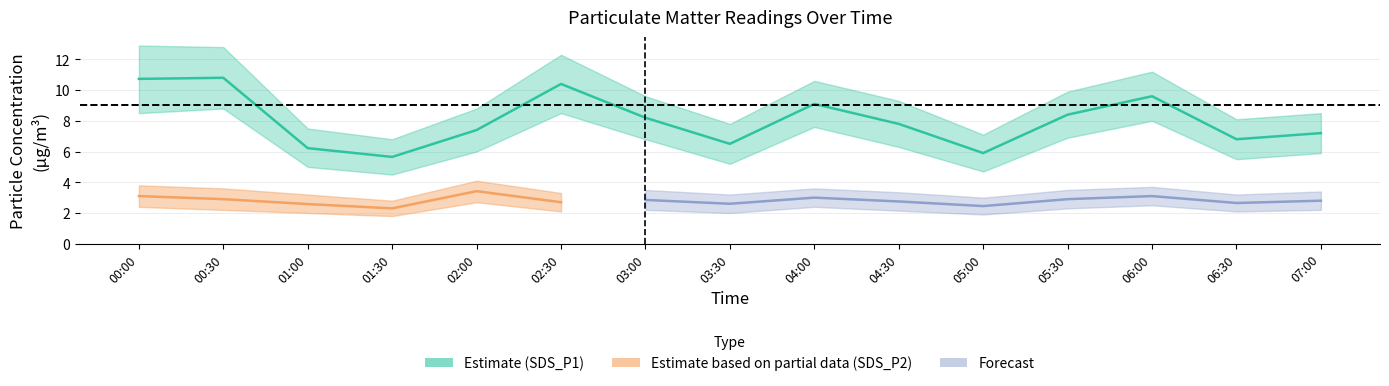

What is the average value of the SDS_P2 series?

2.8